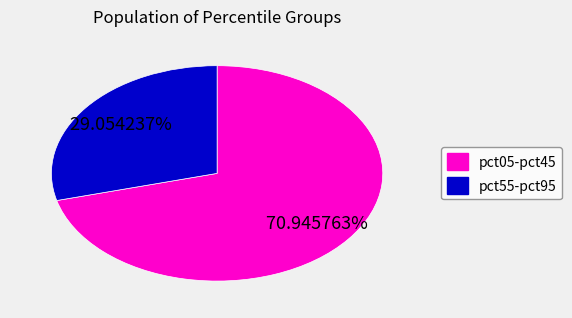

To the nearest percent, what is the difference between the largest and smallest slice percentages?

42%